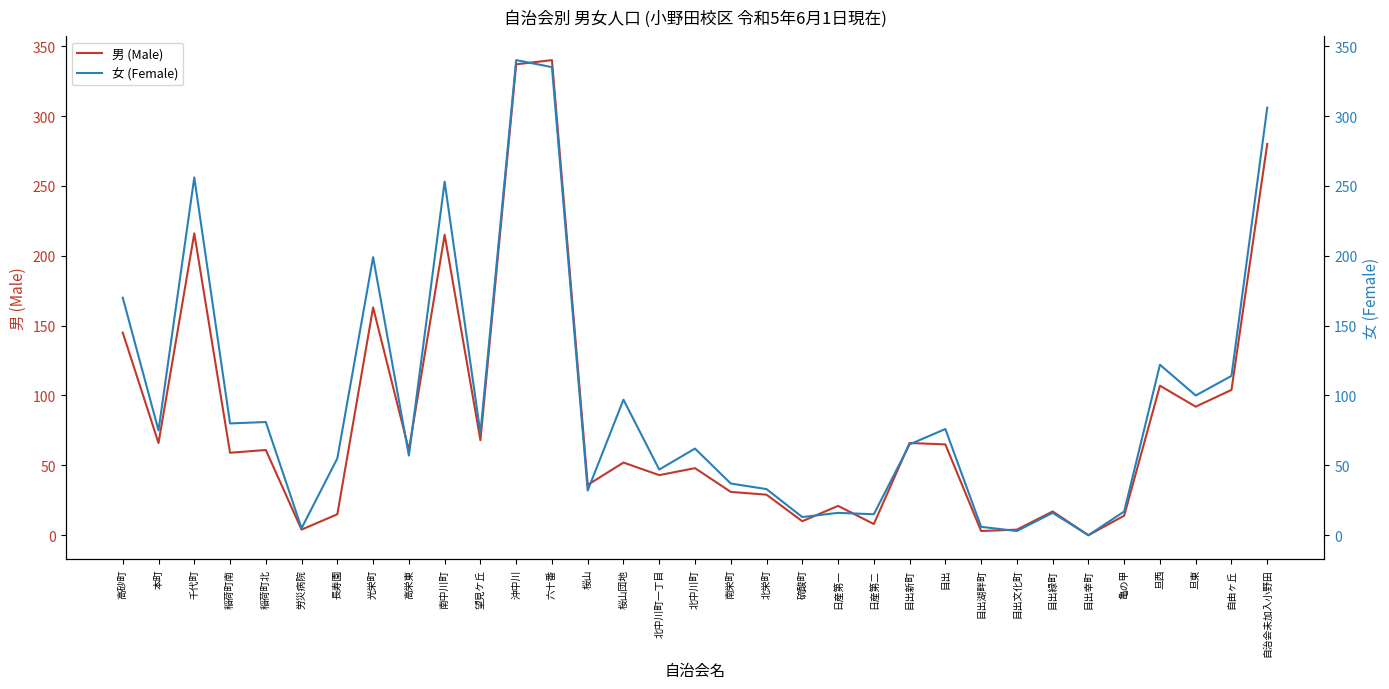

Which series has the largest range (max minus min)?

男 (Male)